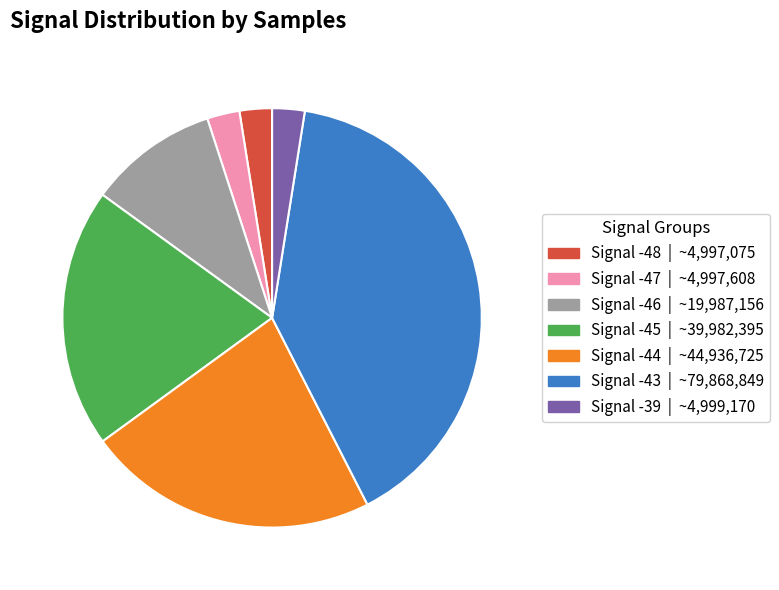

Is there a majority slice in this chart?

No